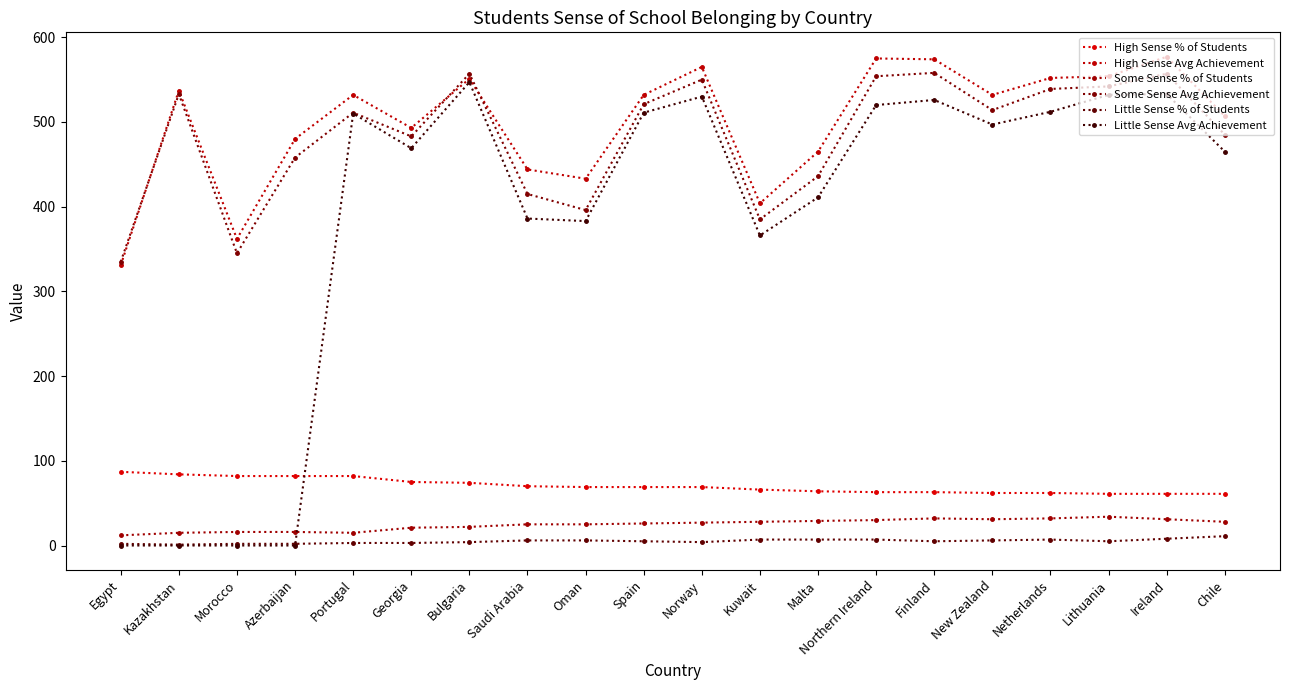

Which series changed the most between Bulgaria and Netherlands?

Little Sense Avg Achievement